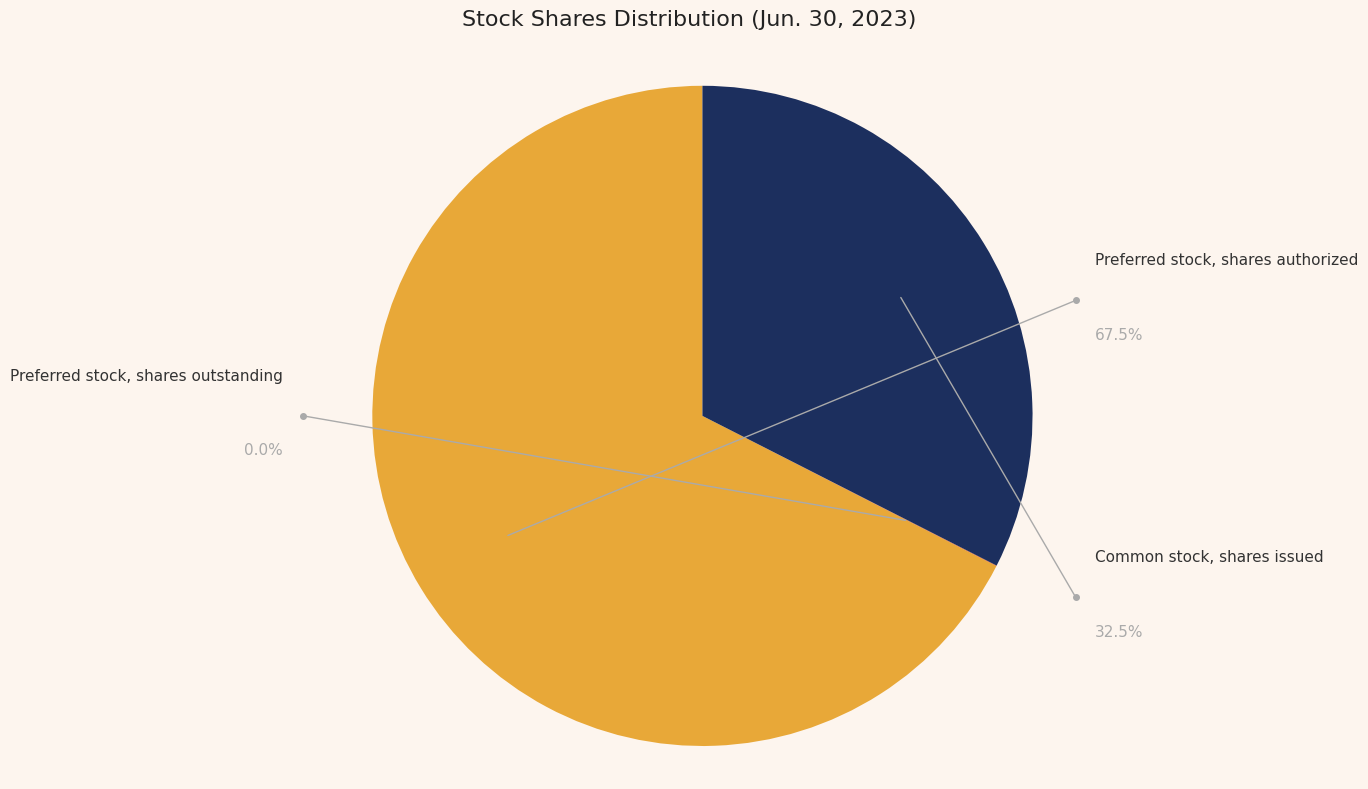

To the nearest percent, what is the difference between the largest and smallest slice percentages?

67%